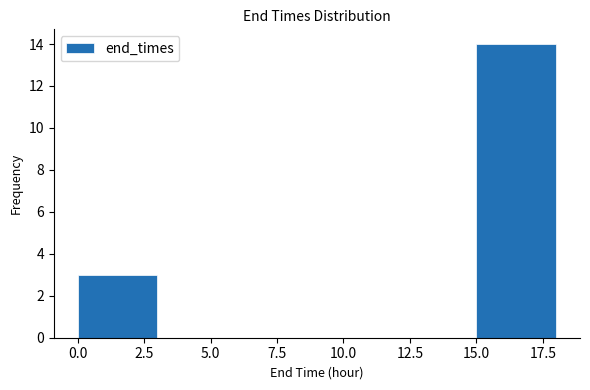

Reading left to right, transcribe this chart: for each bar, give the range it covers on the x-axis and its height. The values are not printed on the chart, so give them approximately, as read against the axis.

0 to 3: 3
3 to 6: 0
6 to 9: 0
9 to 12: 0
12 to 15: 0
15 to 18: 14